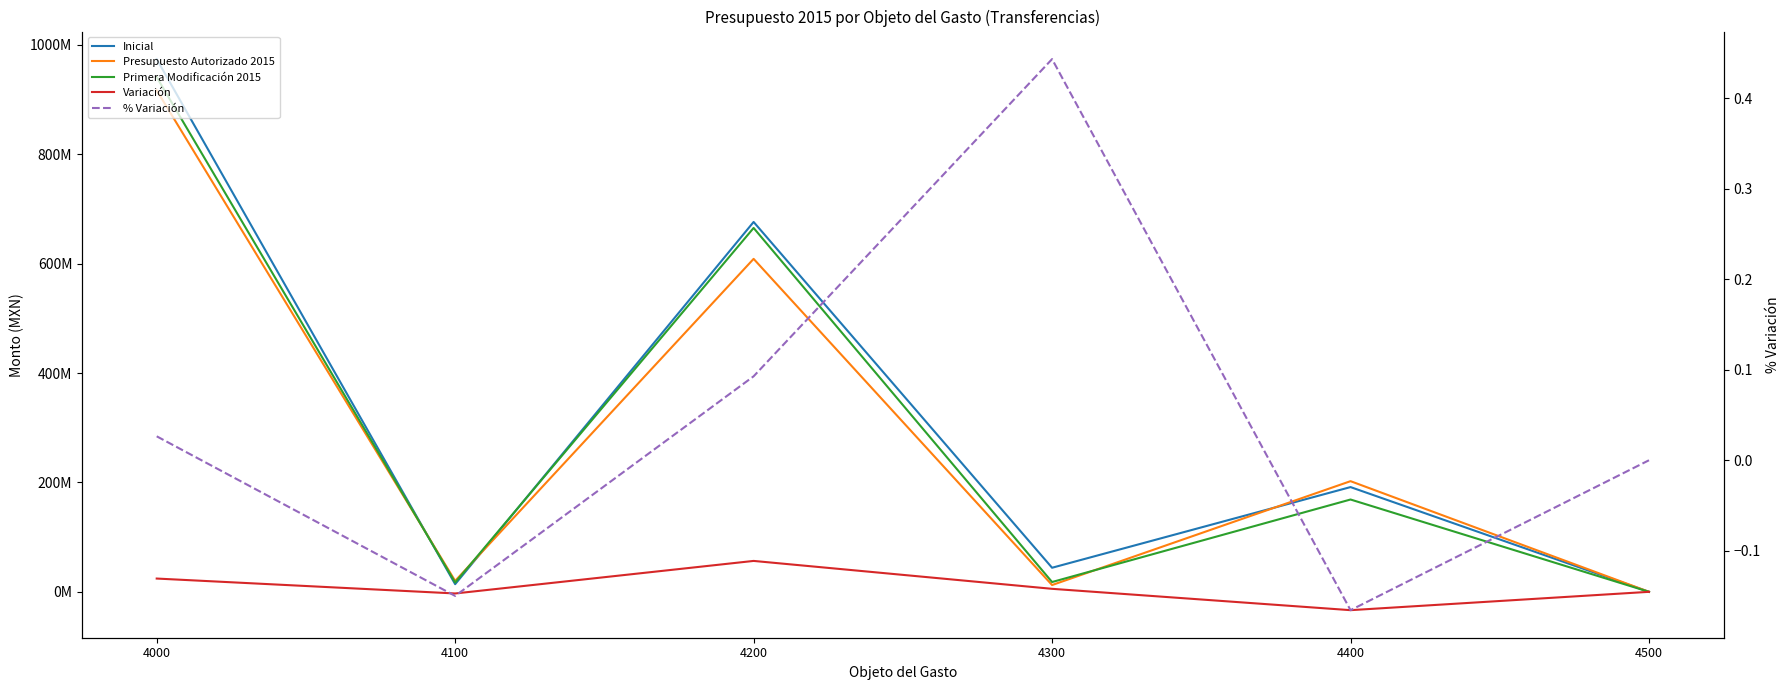

How many interior local peaks does the % Variación series have?

1